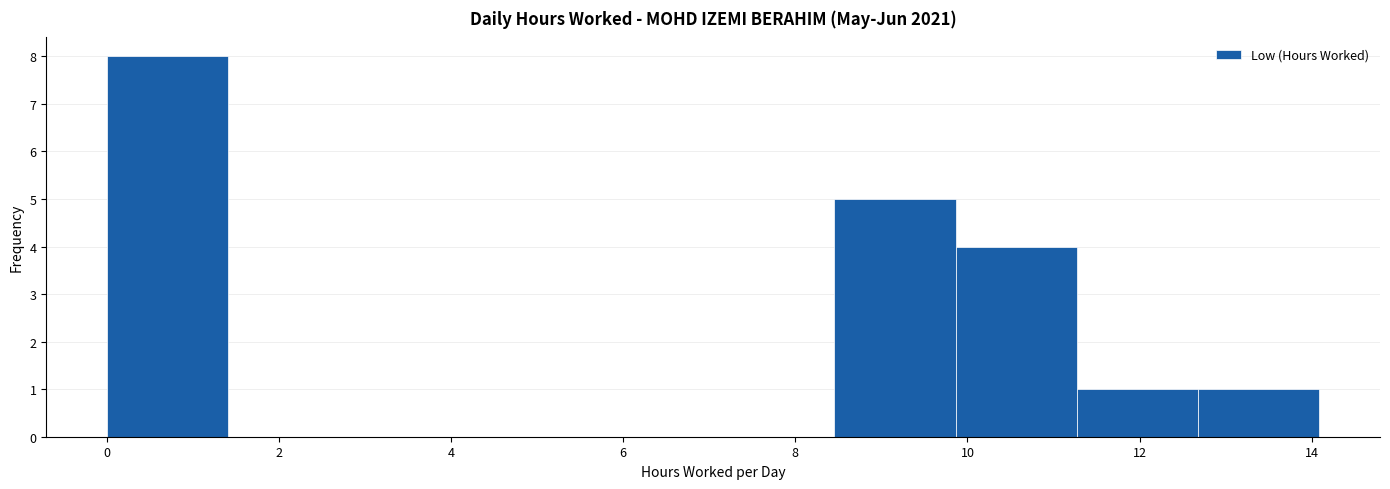

Reading left to right, list every bar in this chart as the range it spans on the x-axis followed by its height. Neither the bar edges nor the heights are printed on the chart, so give them approximately, as read against the axes.

0.0 to 1.4: 8
1.4 to 2.8: 0
2.8 to 4.2: 0
4.2 to 5.6: 0
5.6 to 7.0: 0
7.0 to 8.4: 0
8.4 to 9.8: 5
9.8 to 11.2: 4
11.2 to 12.6: 1
12.6 to 14.0: 1